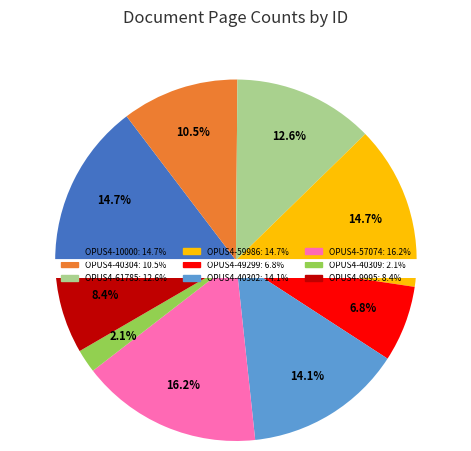

What percentage is NOT represented by OPUS4-10000?

85.3%